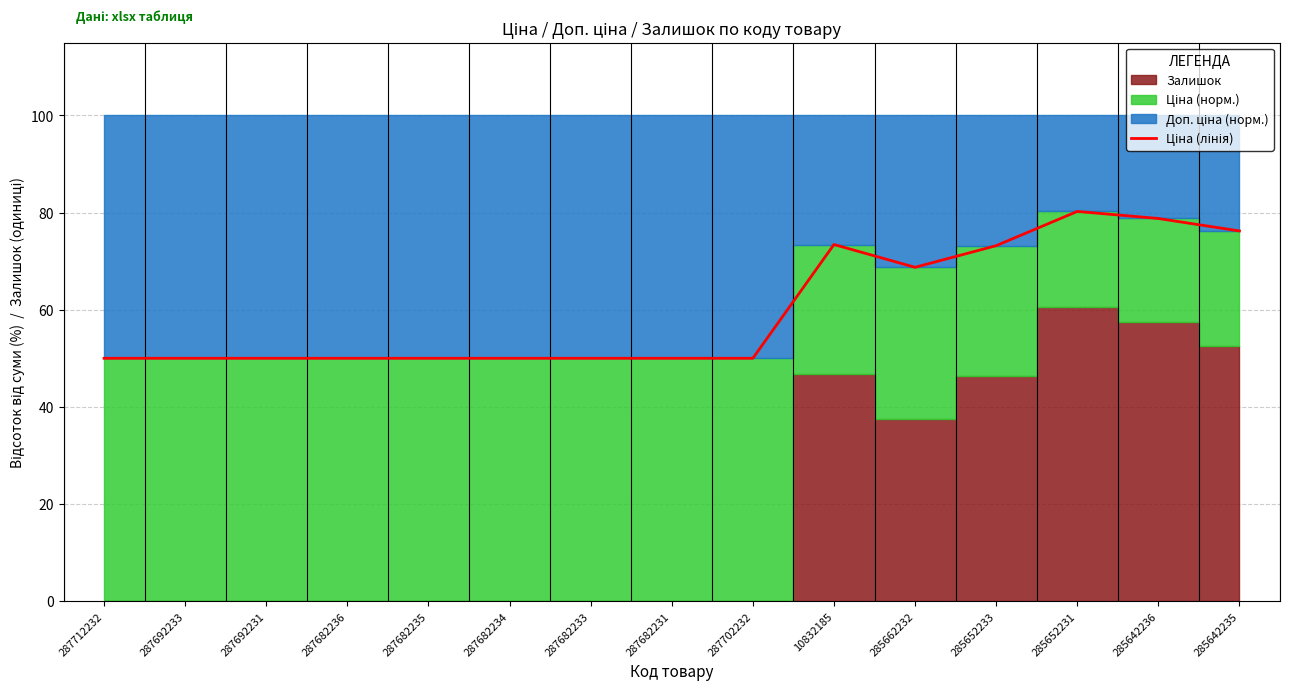

What position from the right is 287692233?

14